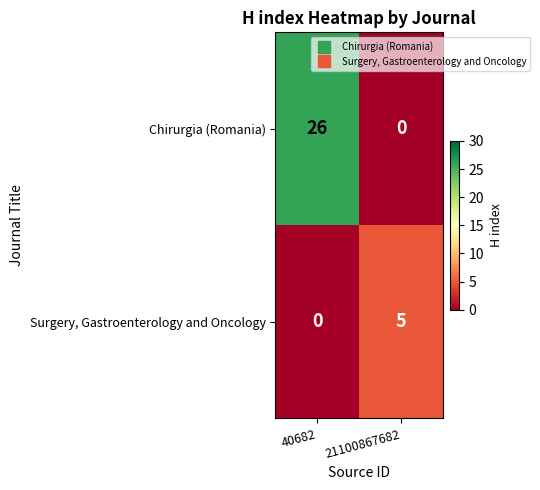

Which series has the largest total across all categories?

Chirurgia (Romania)